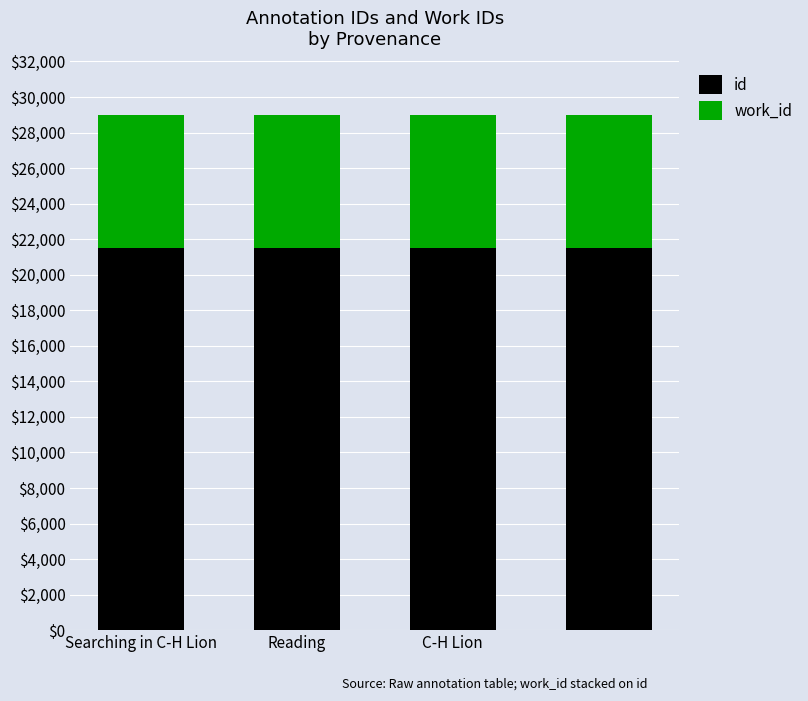

What are all the series names shown in the legend?

id, work_id